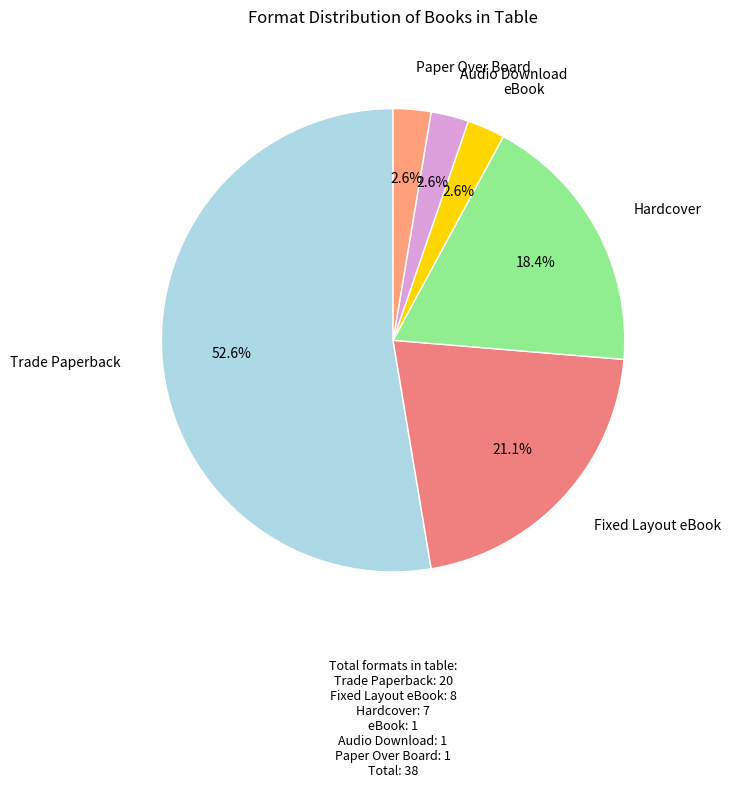

Is there a majority slice in this chart?

Yes